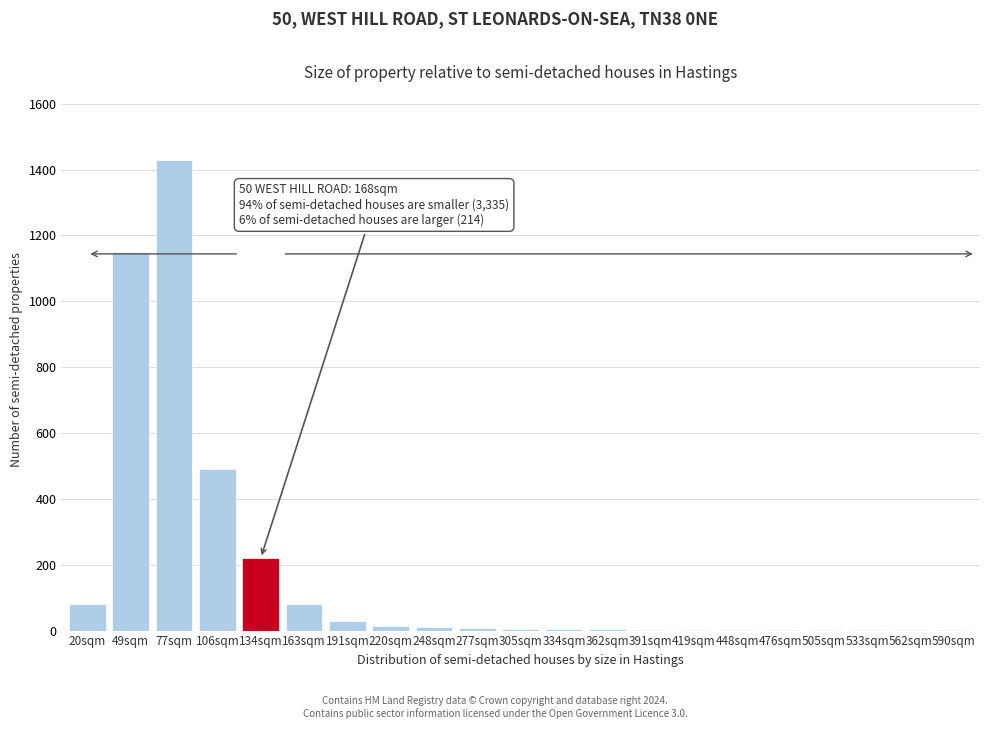

What is the maximum value shown in the chart?

1430